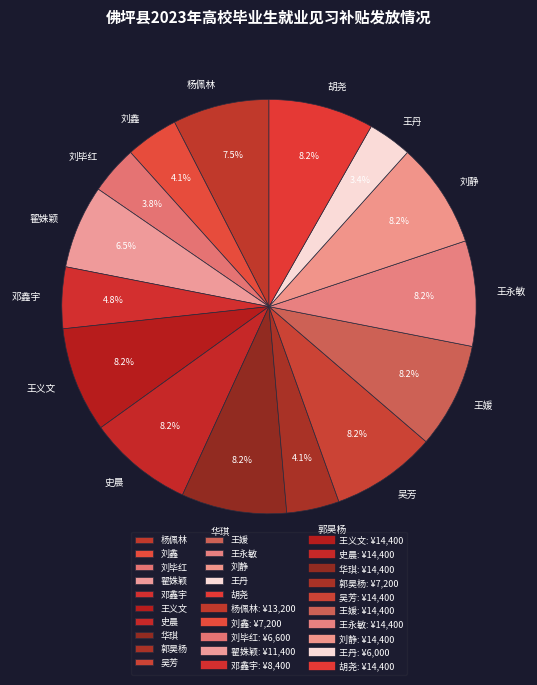

To the nearest percent, what is the difference between the 杨佩林 and 王丹 slice percentages?

4%